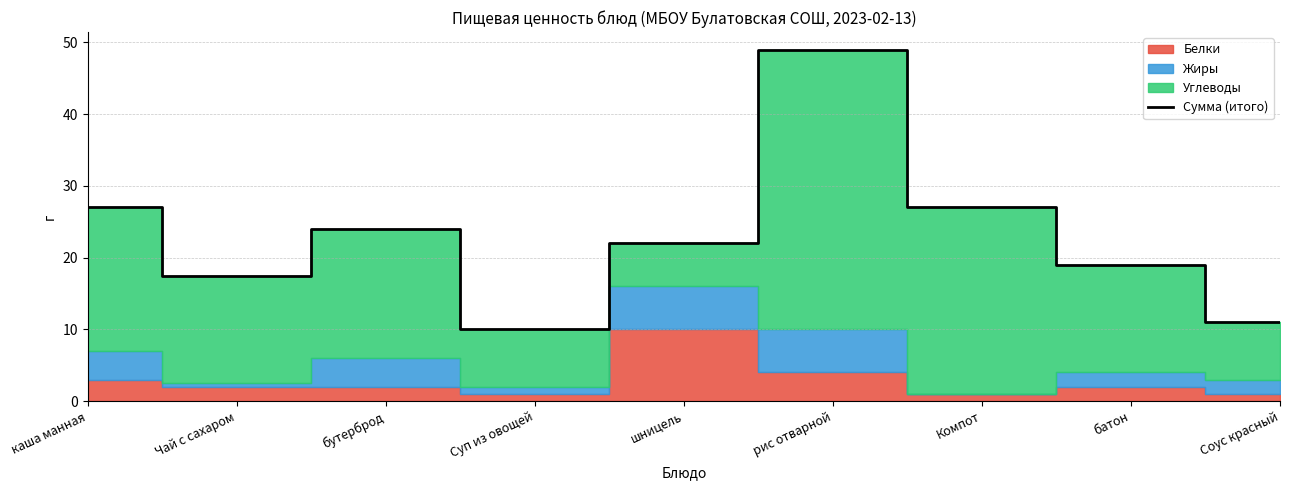

Reading left to right, what are all the values shown in this chart?

27.0	17.5	24.0	10.0	22.0	49.0	27.0	19.0	11.0